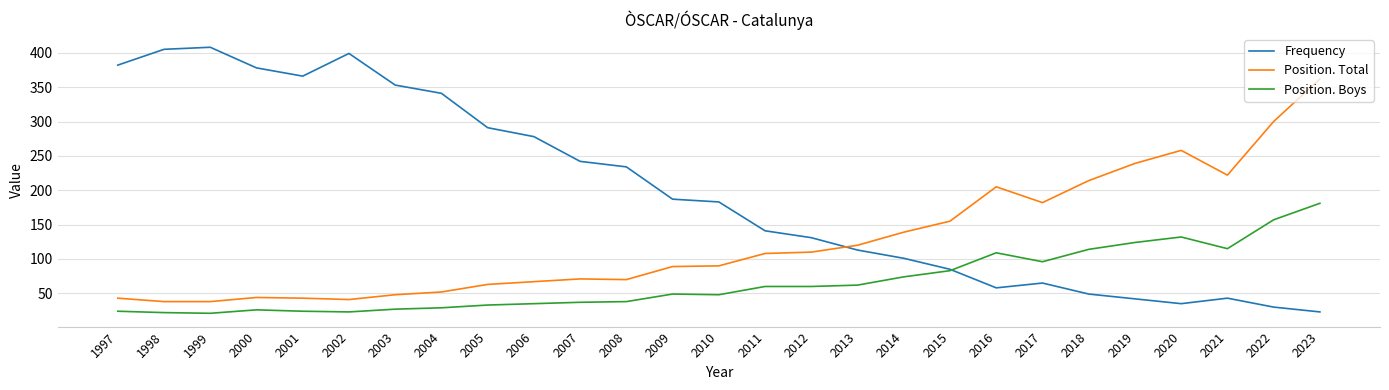

True or false: Position. Boys and Position. Total intersect in this chart.

False